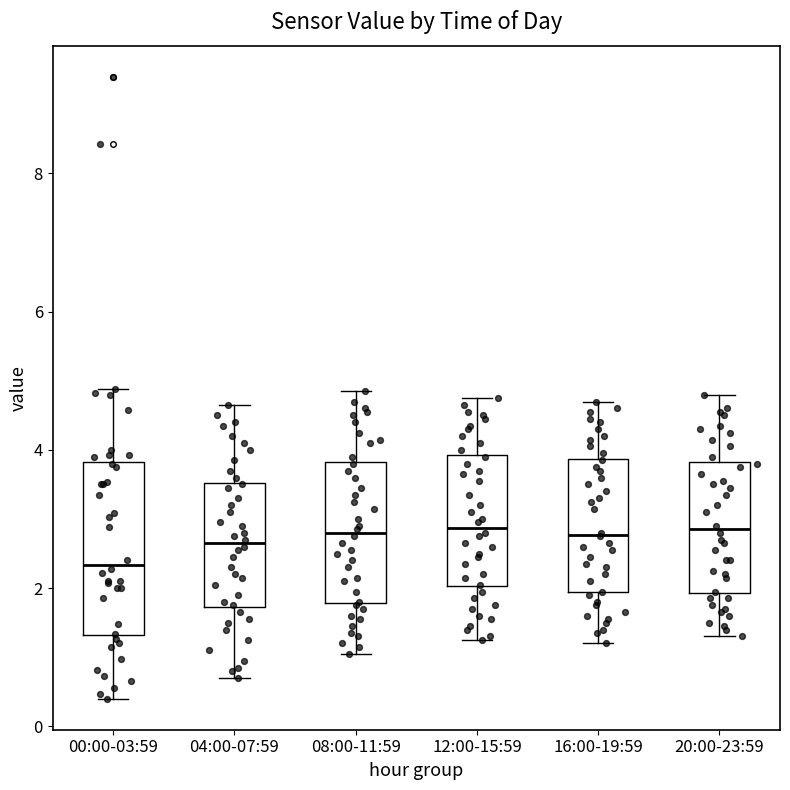

Reading left to right, transcribe this box plot: for each box, give where its median line is, the range the box spans, and where its two whiskers end, as read against the y-axis. The values are not printed on the chart, so give them approximately, as read against the axis.

00:00-03:59: median 2.4, box 1.4 to 3.8, whiskers 0.4 to 4.8
04:00-07:59: median 2.6, box 1.8 to 3.6, whiskers 0.8 to 4.6
08:00-11:59: median 2.8, box 1.8 to 3.8, whiskers 1.0 to 4.8
12:00-15:59: median 2.8, box 2.0 to 4.0, whiskers 1.2 to 4.8
16:00-19:59: median 2.8, box 2.0 to 3.8, whiskers 1.2 to 4.8
20:00-23:59: median 2.8, box 2.0 to 3.8, whiskers 1.4 to 4.8